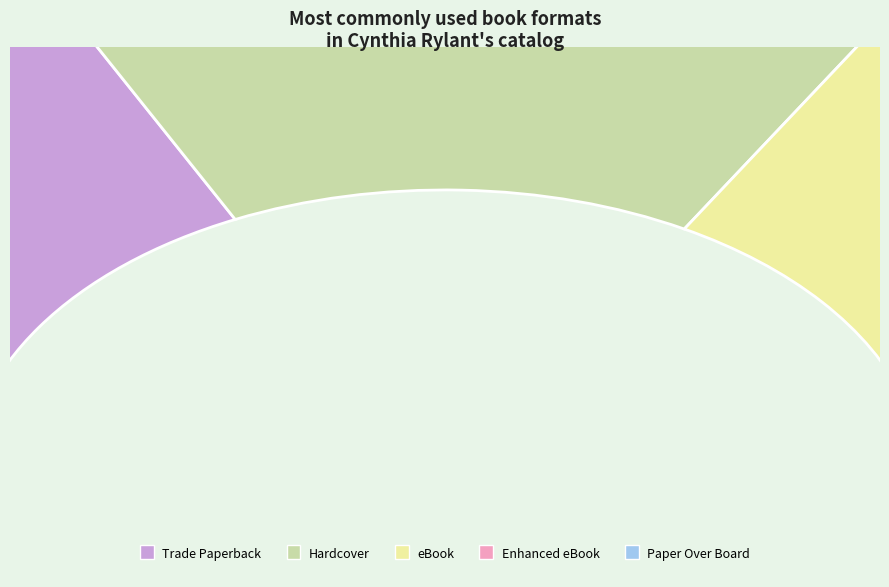

What is the total percentage of Trade Paperback and Paper Over Board?

40.0%